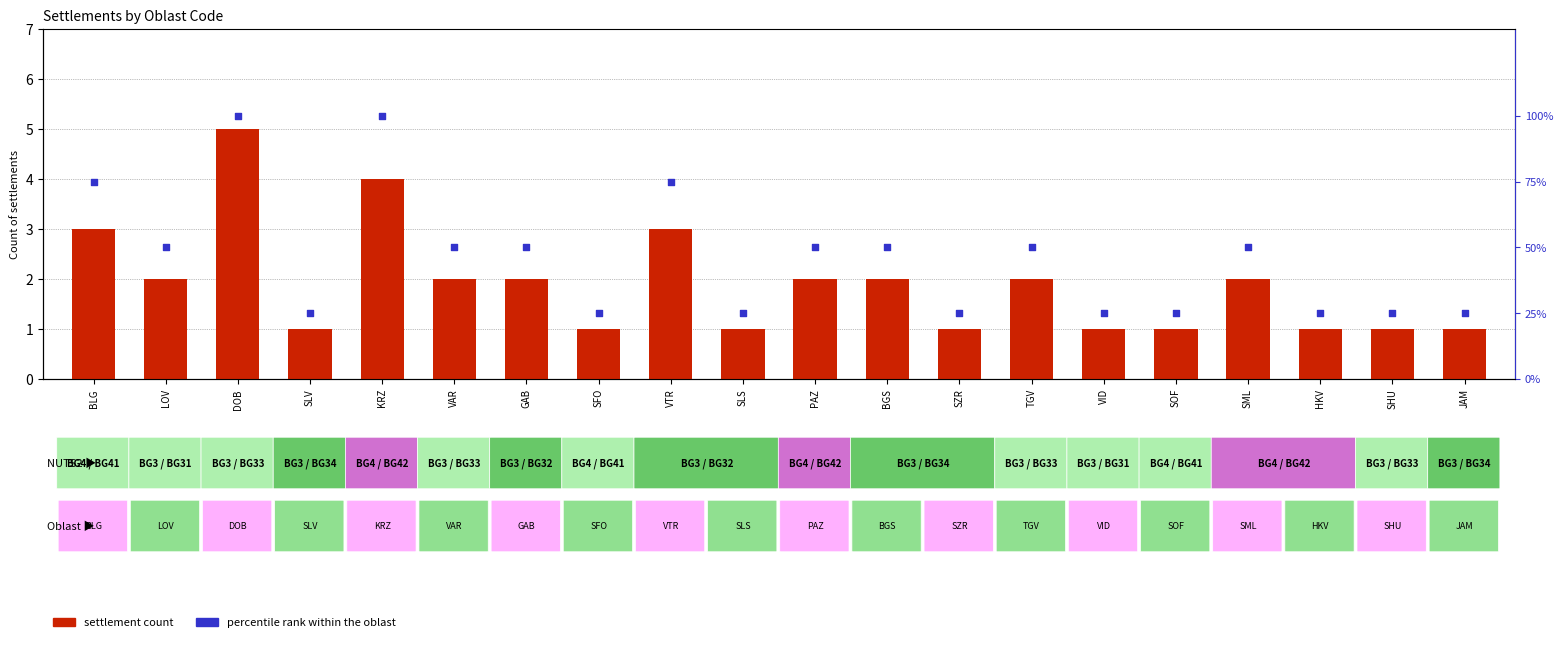

Which series contains the lowest Y value?

settlement count